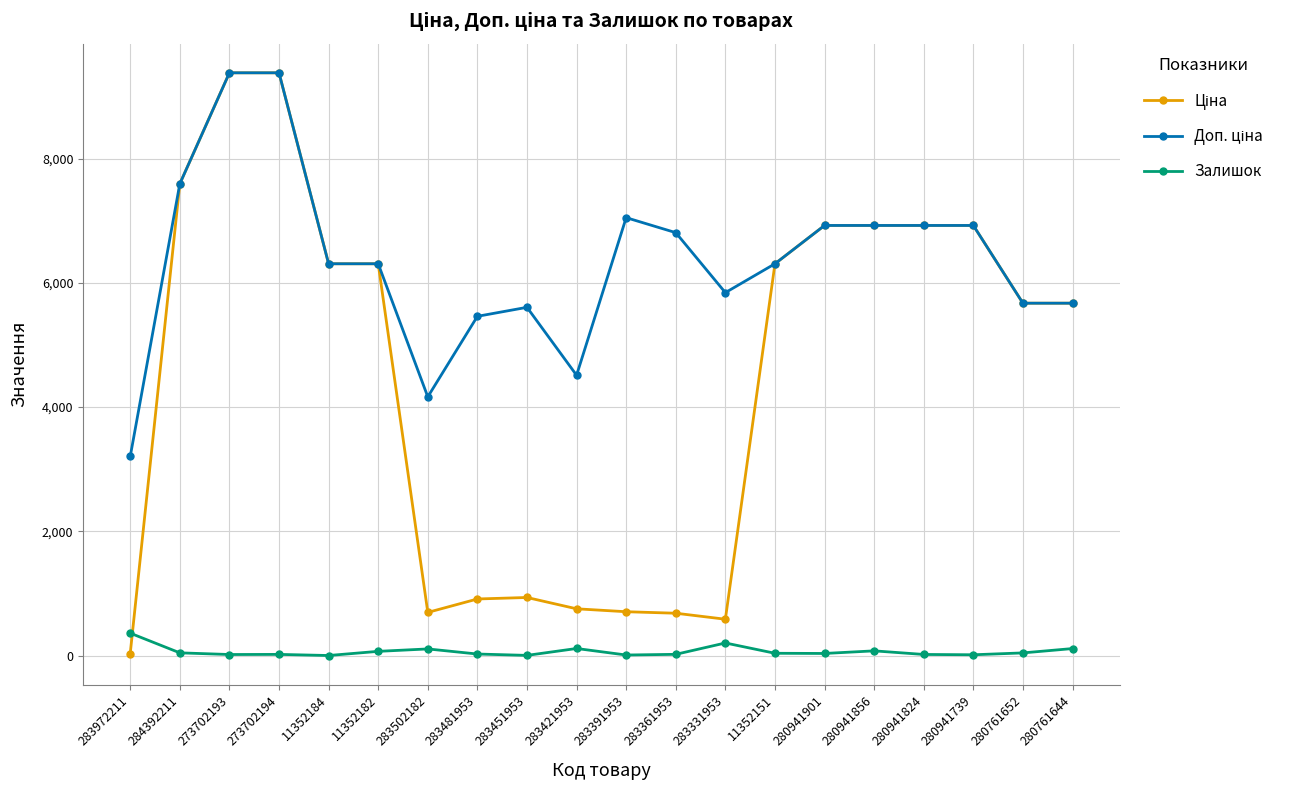

At how many categories does at least one series exceed 3011?

20